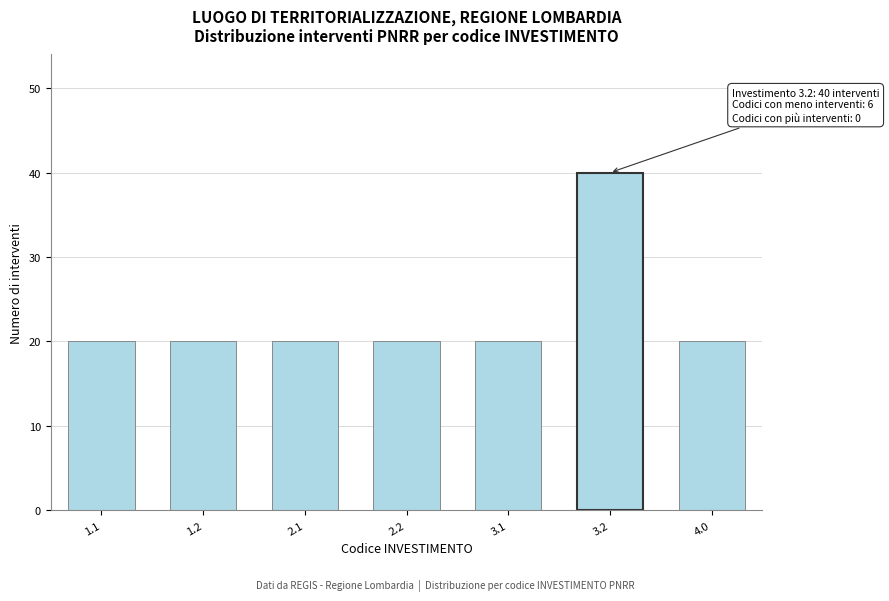

Reading right to left, extract all data points from this chart.

4.0=20	3.2=40	3.1=20	2.2=20	2.1=20	1.2=20	1.1=20